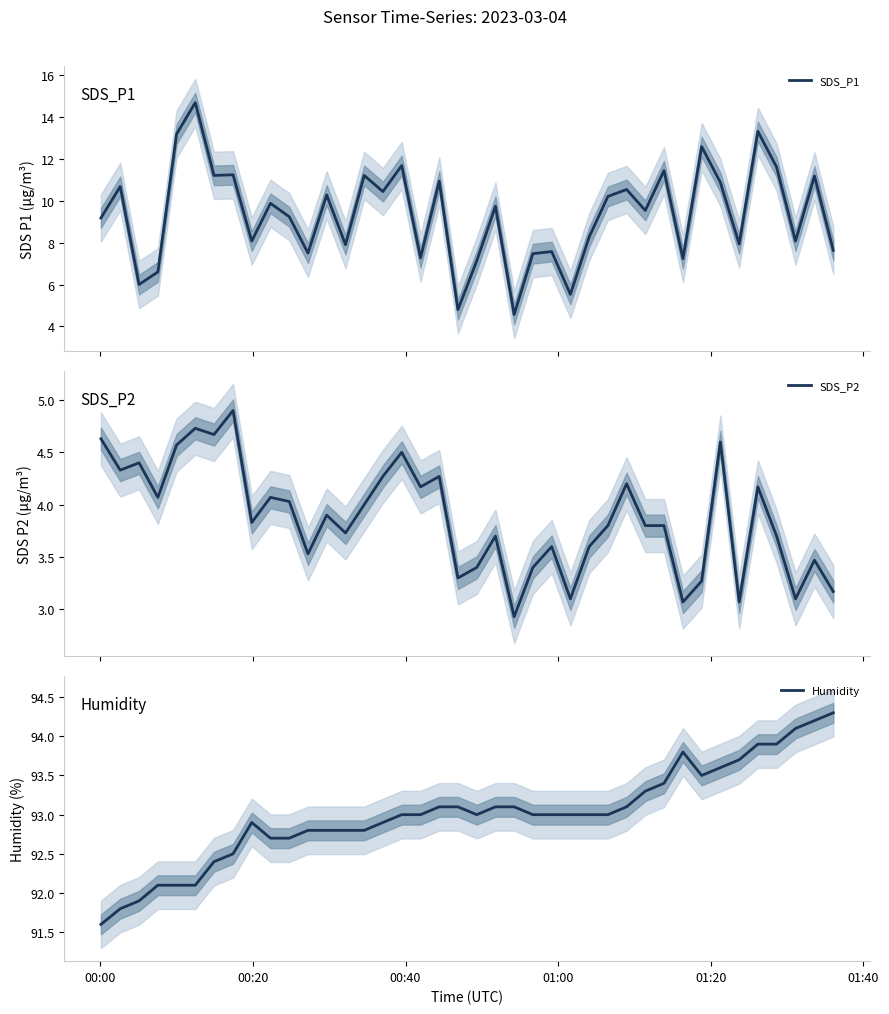

How many data points does each series have?

40